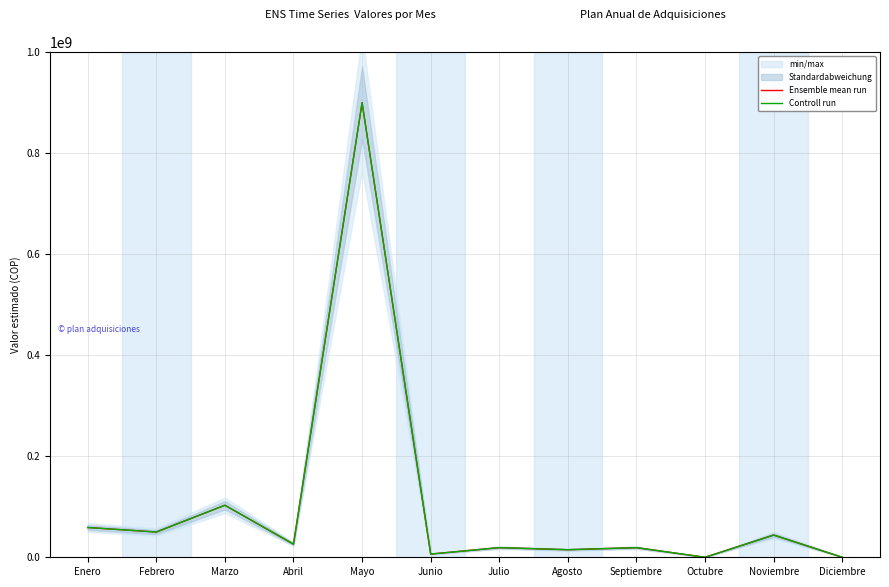

Does the chart display data point markers on the line(s)?

No